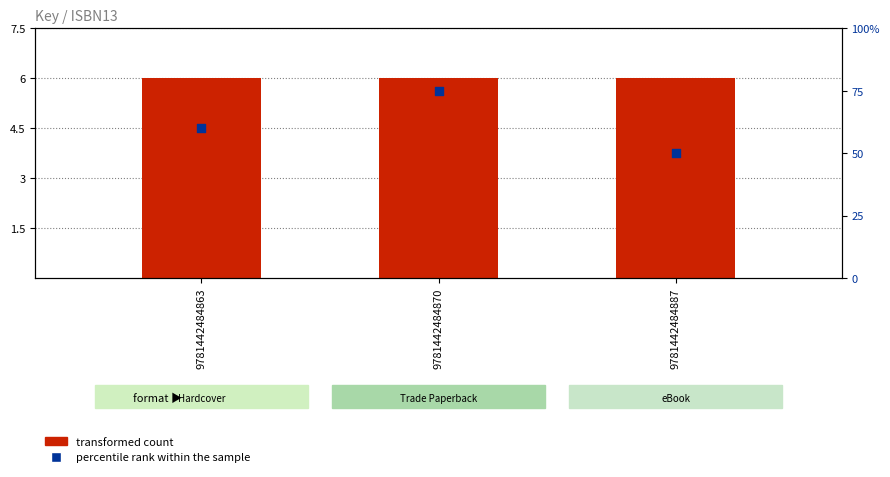

What is the total value across all series at 9781442484887?

56